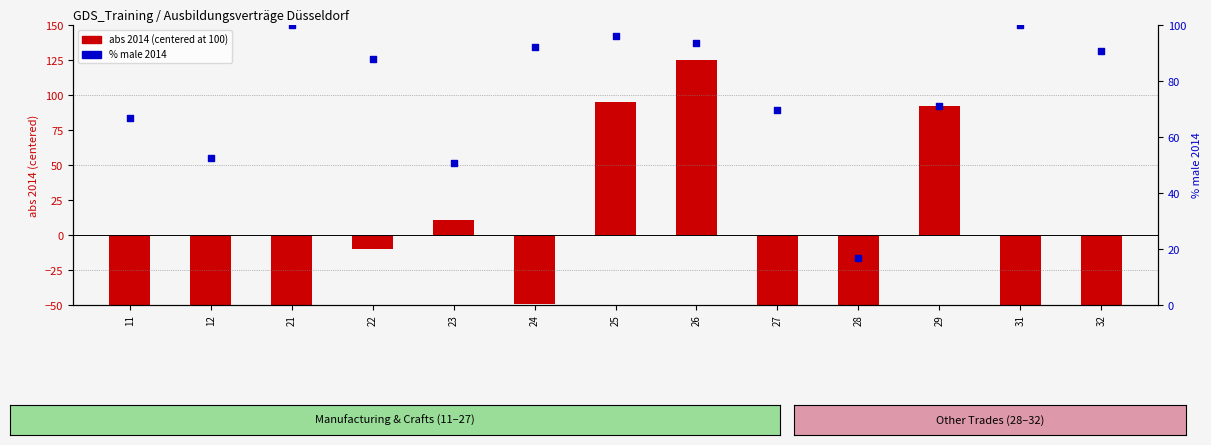

Is the value of abs 2014 (centered) at 31 greater than the value of % male 2014 at 29?

No